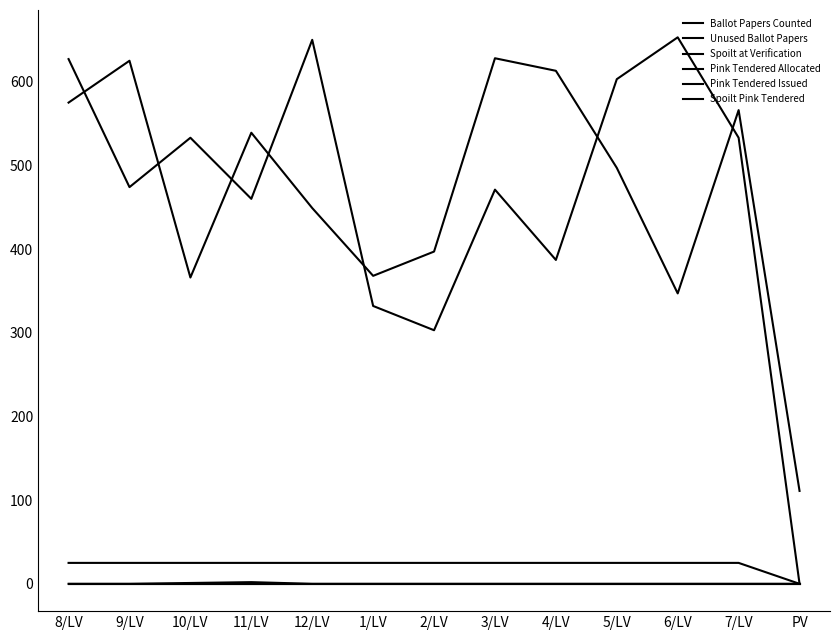

Is this an area chart (filled region under the line)?

No